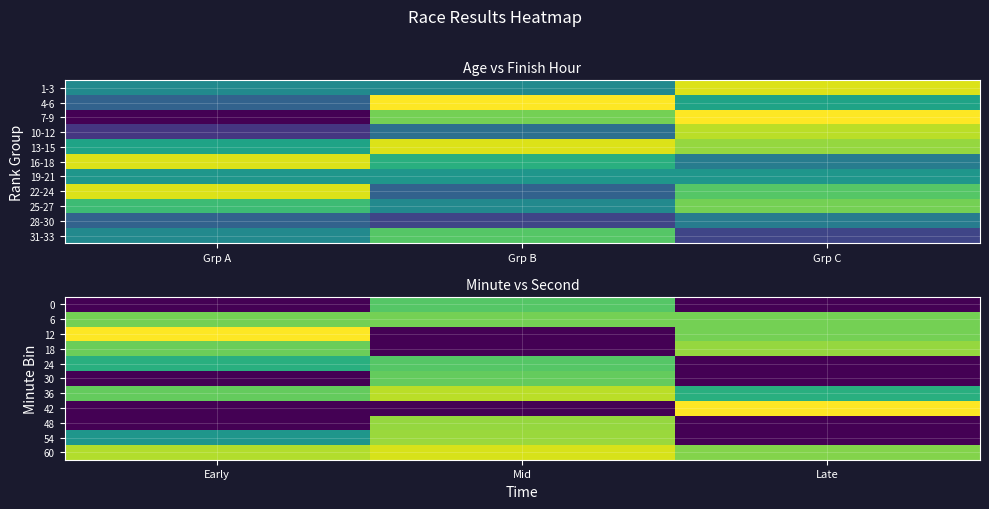

Reading left to right, what are all the values shown in this chart?

0: Early=0.0	Mid=28.0	Late=0.0
6: Early=30.0	Mid=30.0	Late=30.0
12: Early=38.0	Mid=0.0	Late=30.0
18: Early=29.5	Mid=0.0	Late=32.0
24: Early=24.0	Mid=28.0	Late=0.0
30: Early=0.0	Mid=29.0	Late=0.0
36: Early=29.0	Mid=34.0	Late=24.0
42: Early=0.0	Mid=0.0	Late=38.0
48: Early=0.0	Mid=32.0	Late=0.0
54: Early=20.0	Mid=32.3	Late=0.0
60: Early=33.7	Mid=35.7	Late=31.0